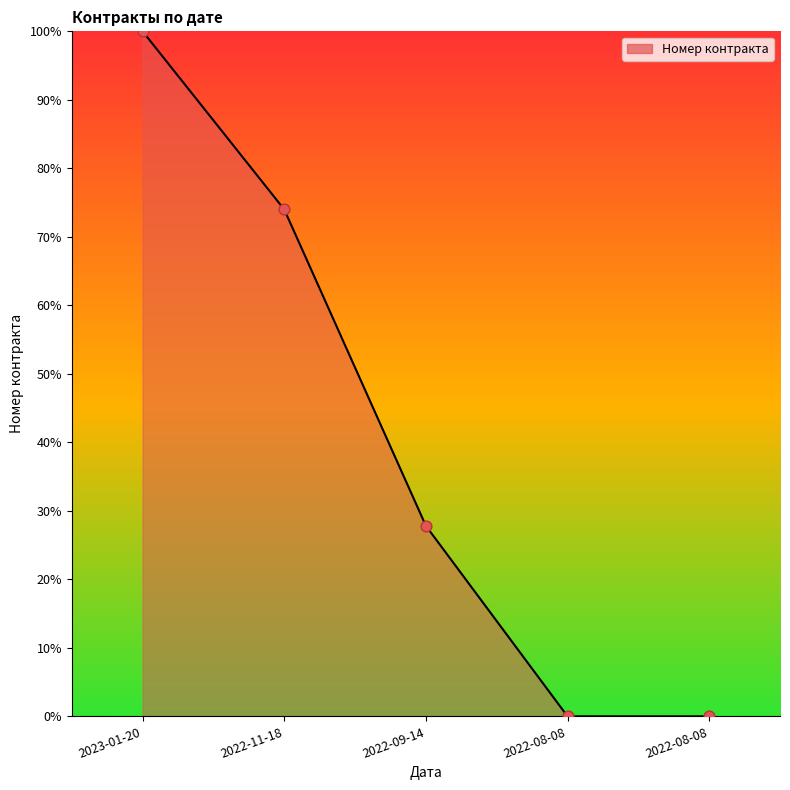

What is the change in value from 2023-01-20 to 2022-08-08?

-100.0